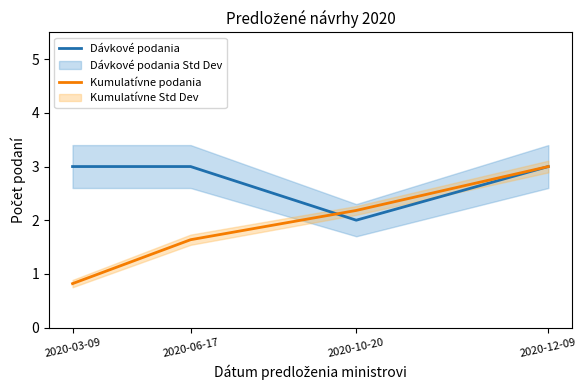

What is the spread (max minus min) of values at 2020-03-09?

2.2